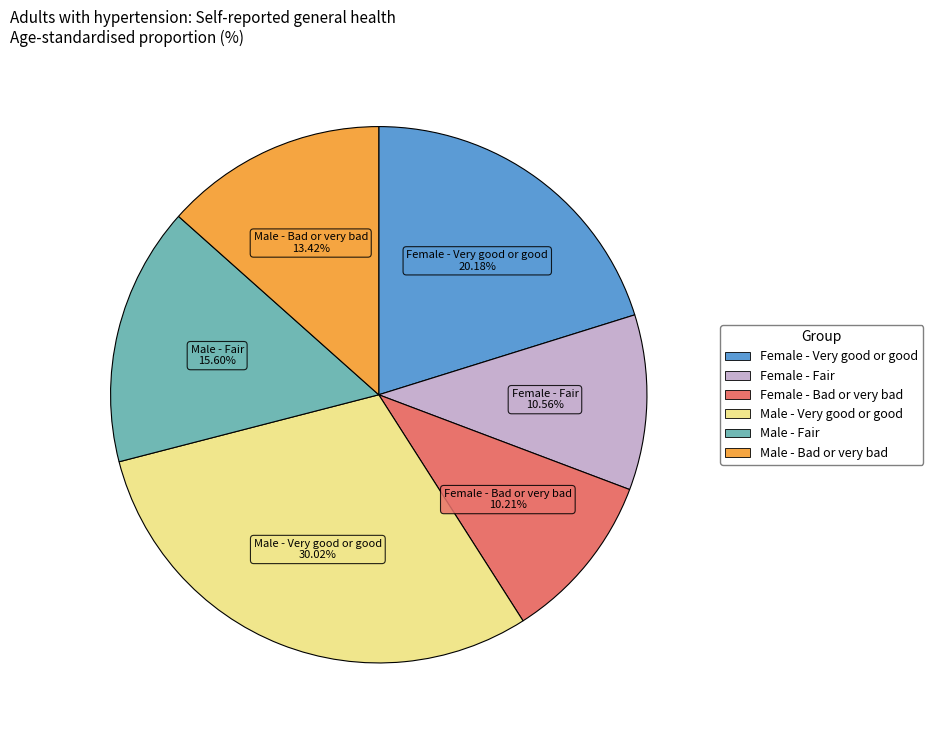

Does Male - Very good or good represent more than half of the total?

No